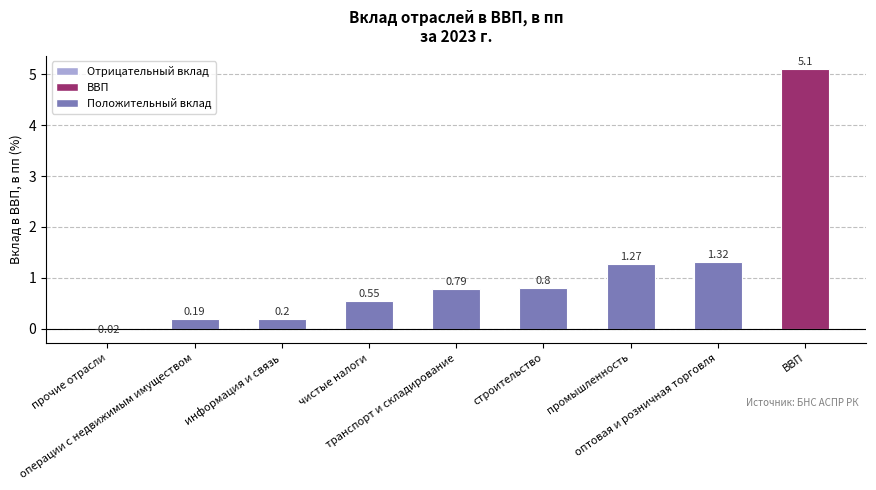

What value does the data have at информация и связь?

0.2